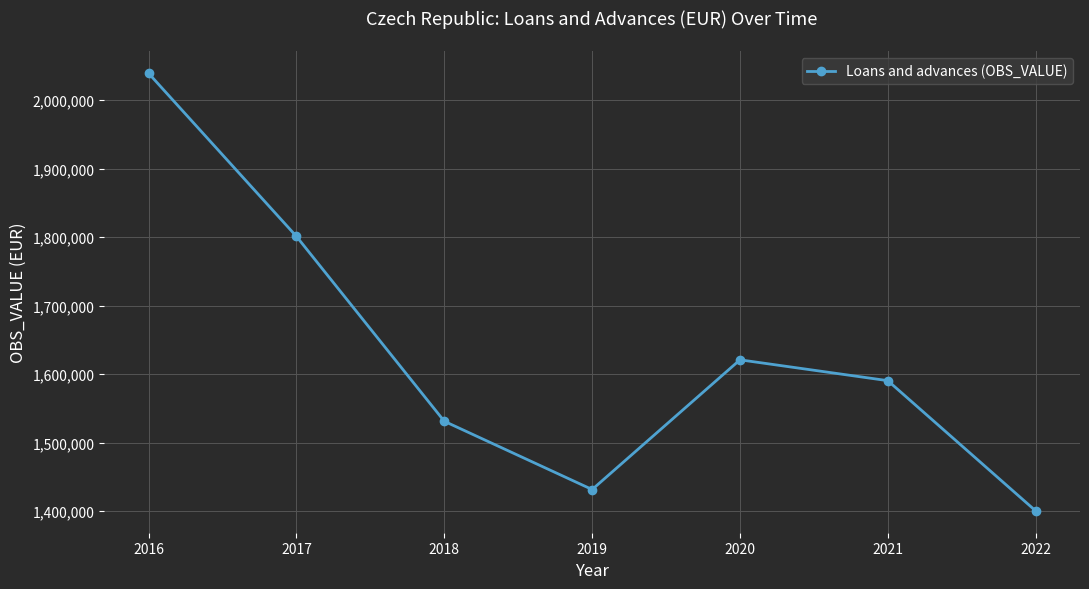

Count the number of data series in this chart.

1